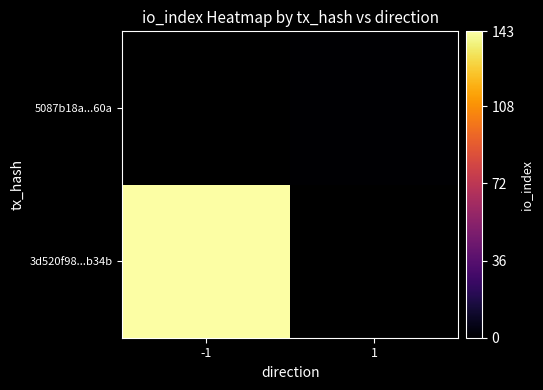

What is the maximum value shown in the chart?

143.0